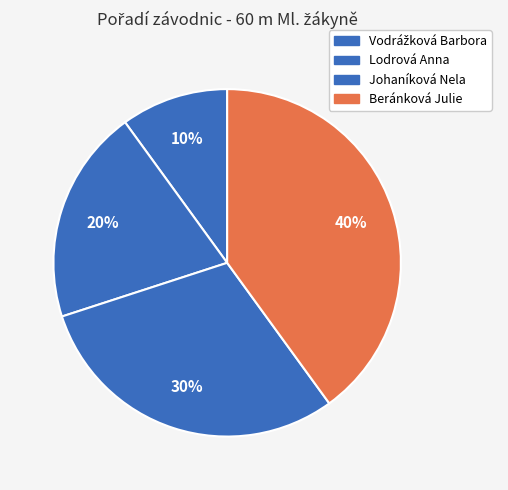

Count the number of slices in the pie.

4